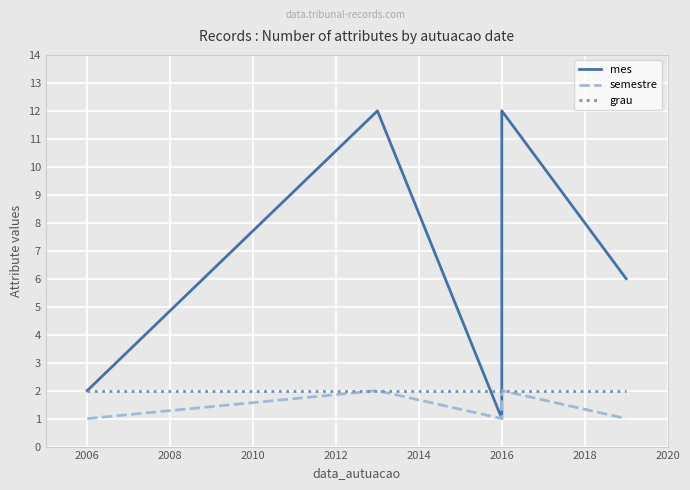

What is the spread (max minus min) of values at 2006?

1